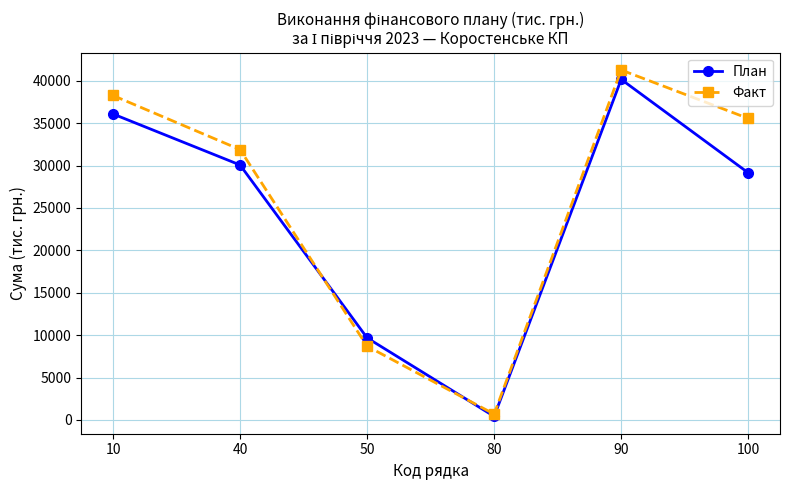

Reading right to left, transcribe all the data shown in this chart.

План: 100=29144.0	90=40159.6	80=416.0	50=9676.6	40=30067.0	10=36081.0
Факт: 100=35553.0	90=41267.0	80=688.0	50=8695.0	40=31884.0	10=38260.8